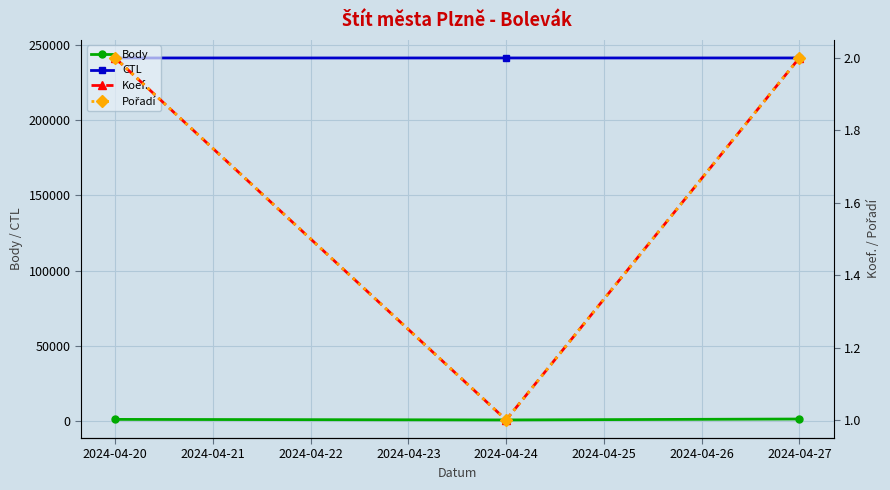

Which series has the largest total across all categories?

CTL